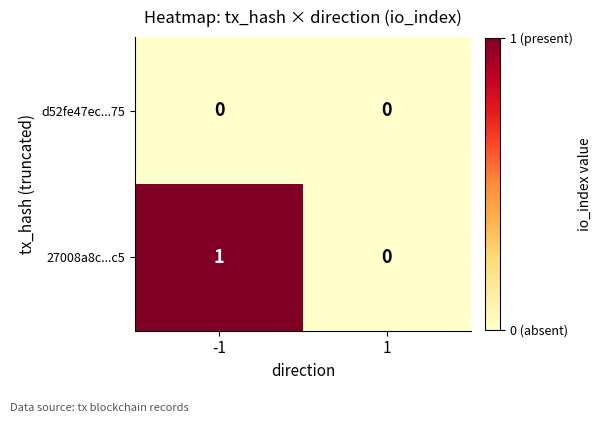

Between -1 and 1, which series saw the biggest shift?

27008a8c...c5